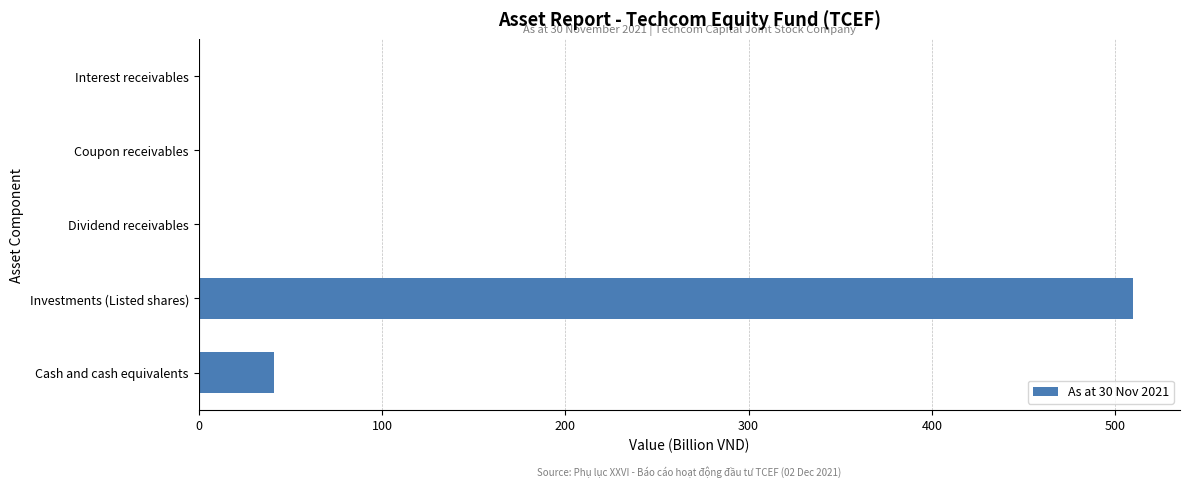

Is it true that the value at Interest receivables is 188.0?

False